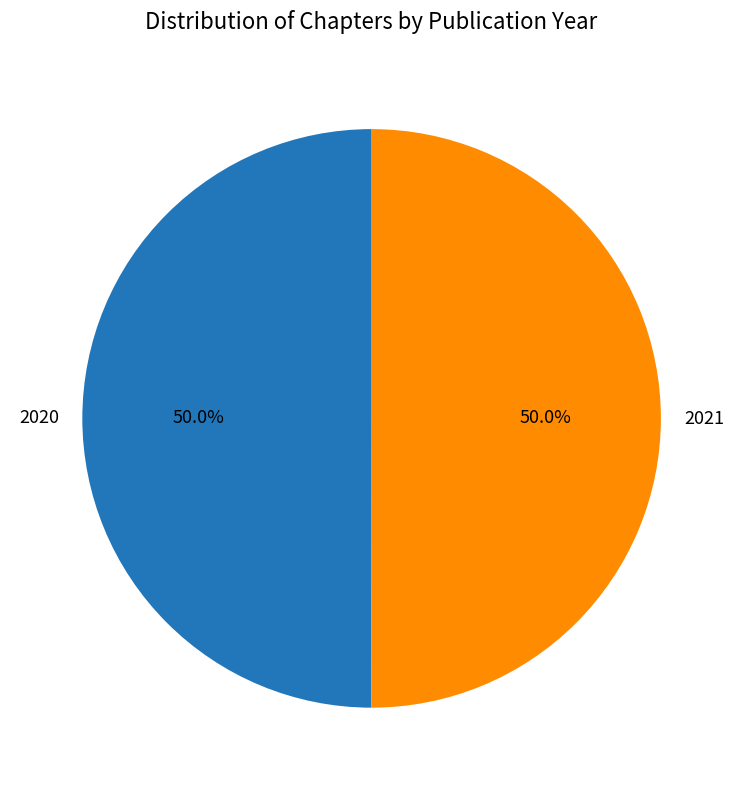

How many slices are in this pie chart?

2